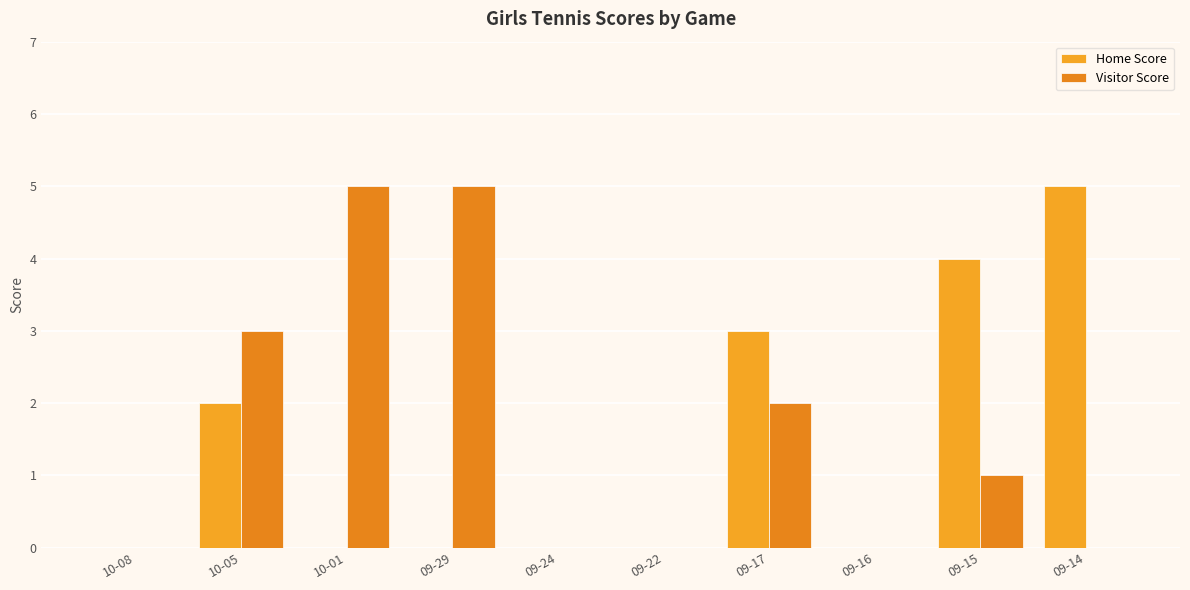

The Visitor Score series shows -2 at 09-16. True or false?

False